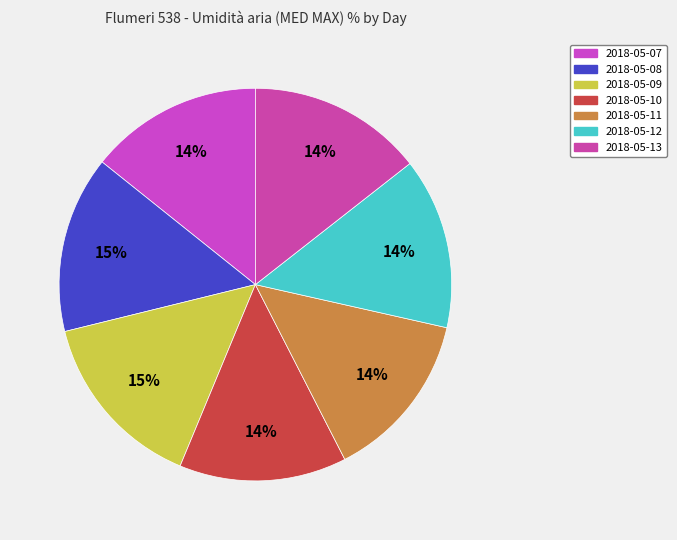

How many segments does this pie chart have?

7